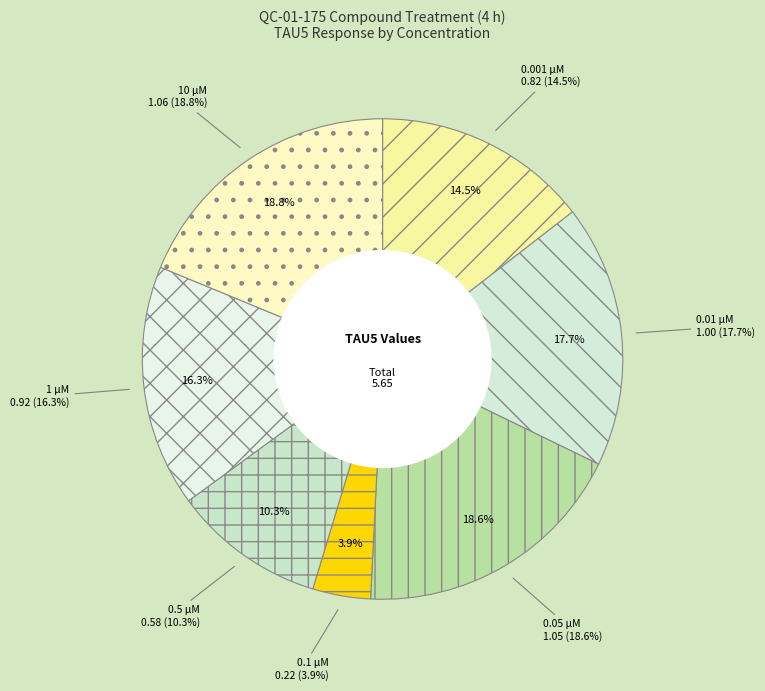

The 0.5 slice represents 21% of the pie. True or false?

False